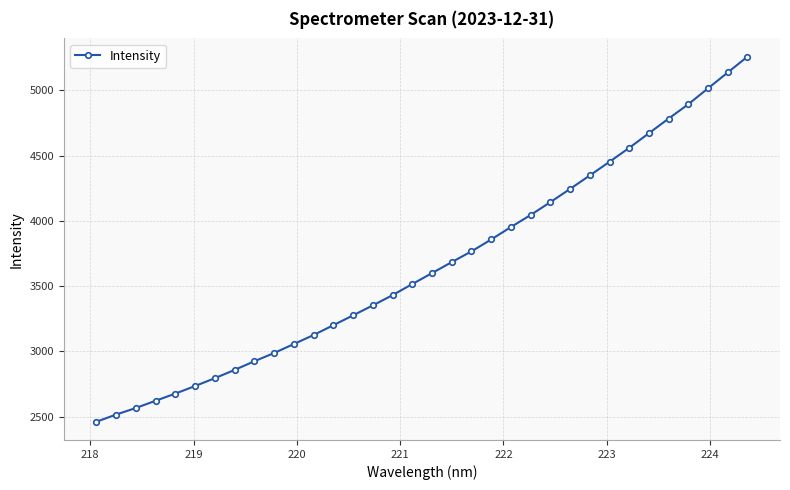

What is the smallest value displayed?

2460.7